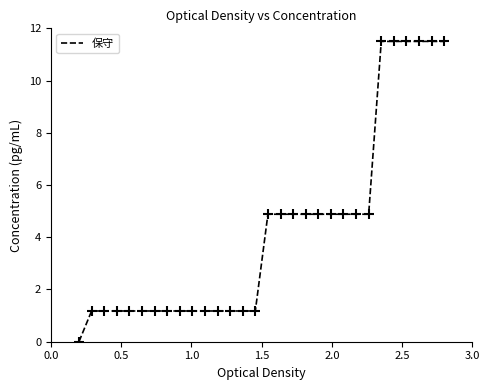

What is the greatest value displayed?

11.5